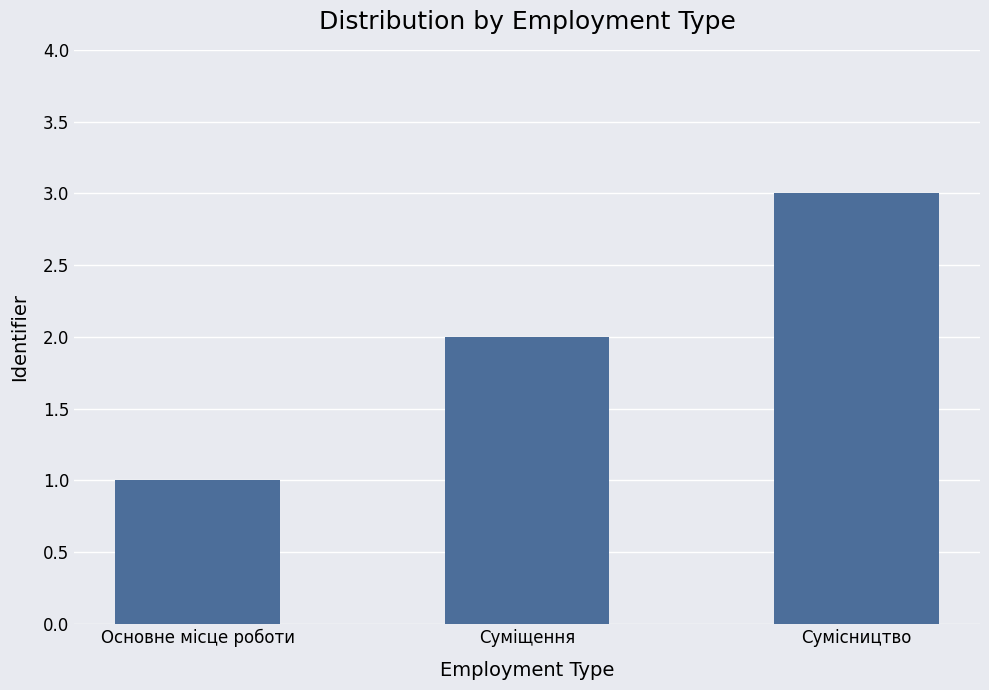

What is the difference between the maximum and minimum values?

2